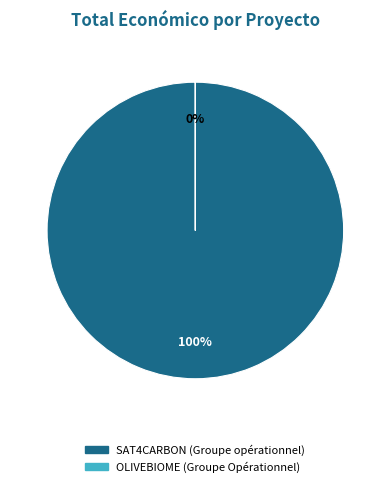

Count the number of slices in the pie.

2